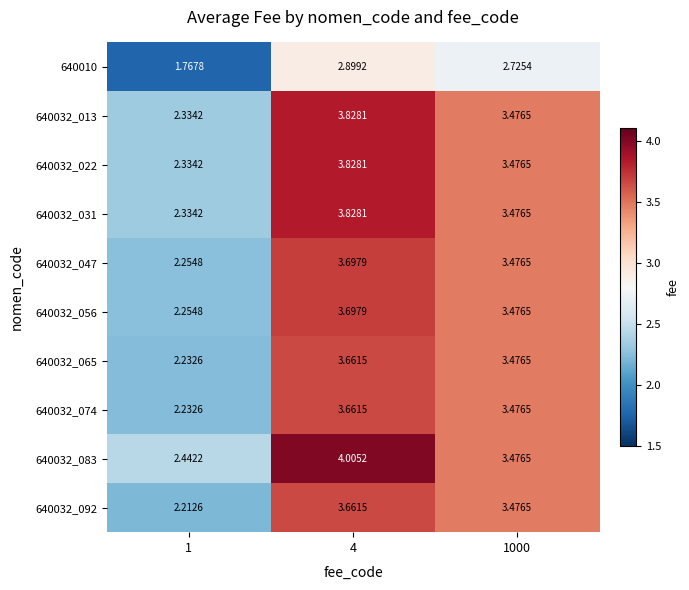

At how many categories does at least one series exceed 2?

3